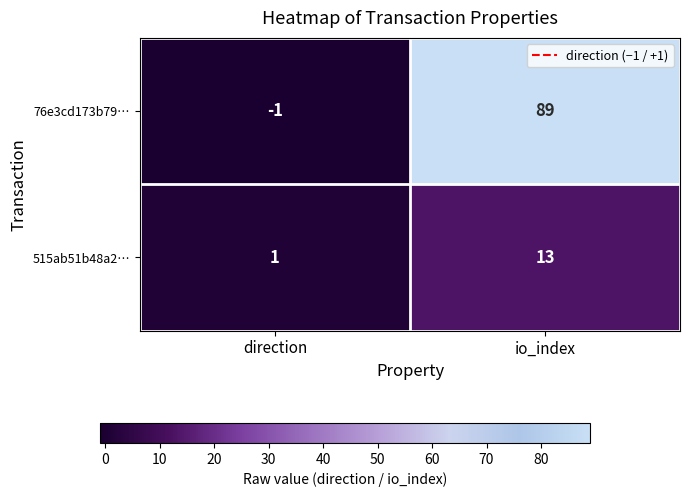

At which category does the chart reach its minimum across all series?

direction